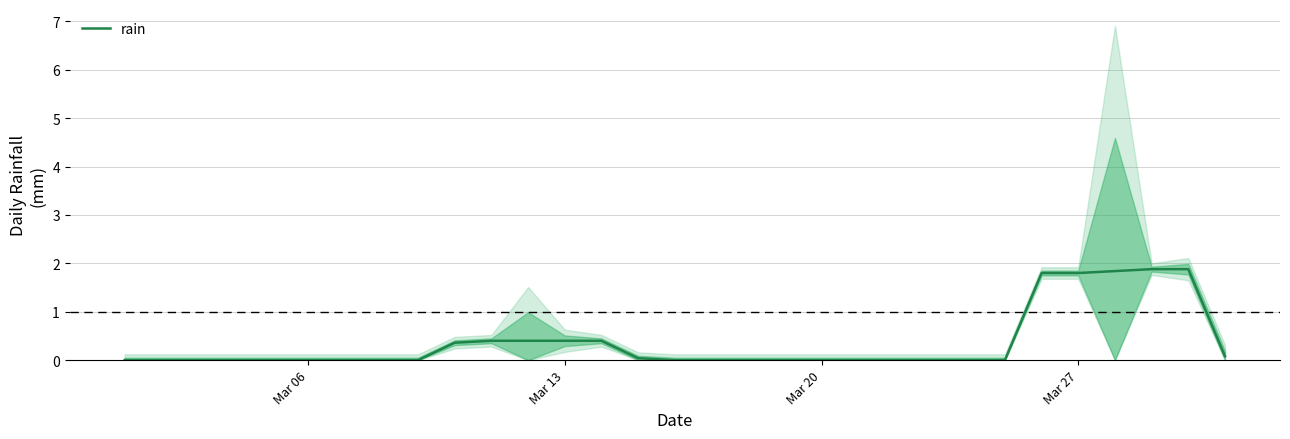

True or false: rain has a value of 0.6 at Mar 20.

False